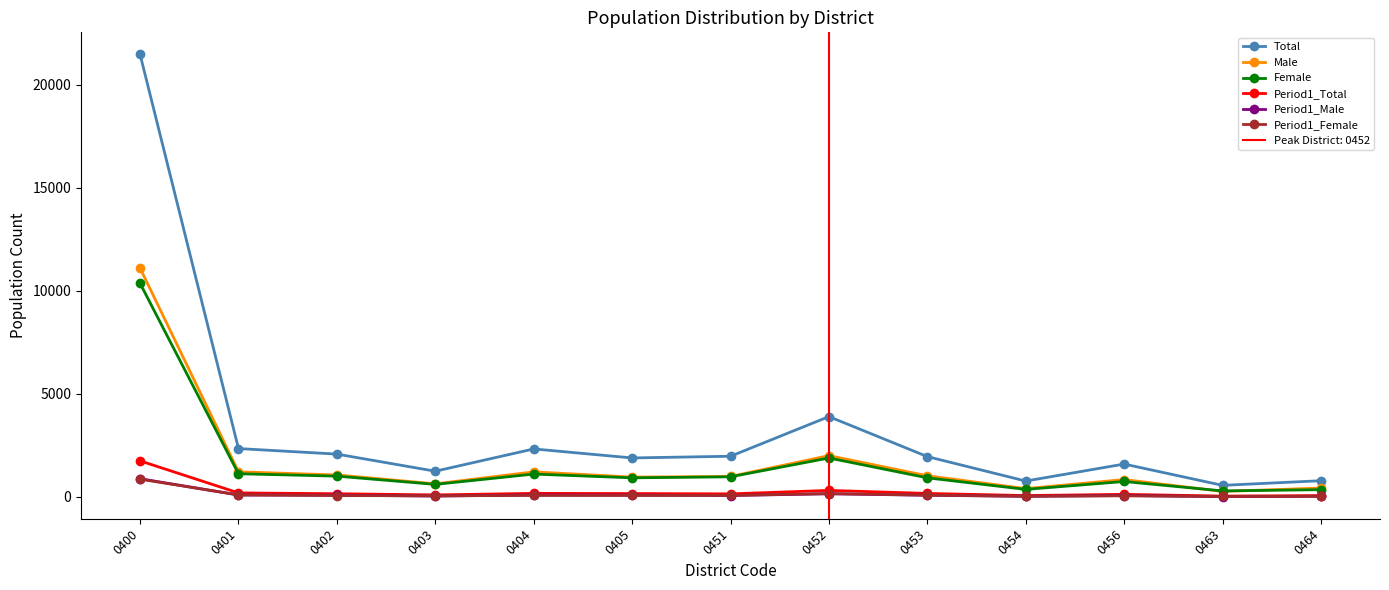

What is the lowest value of the Period1_Female series?

26